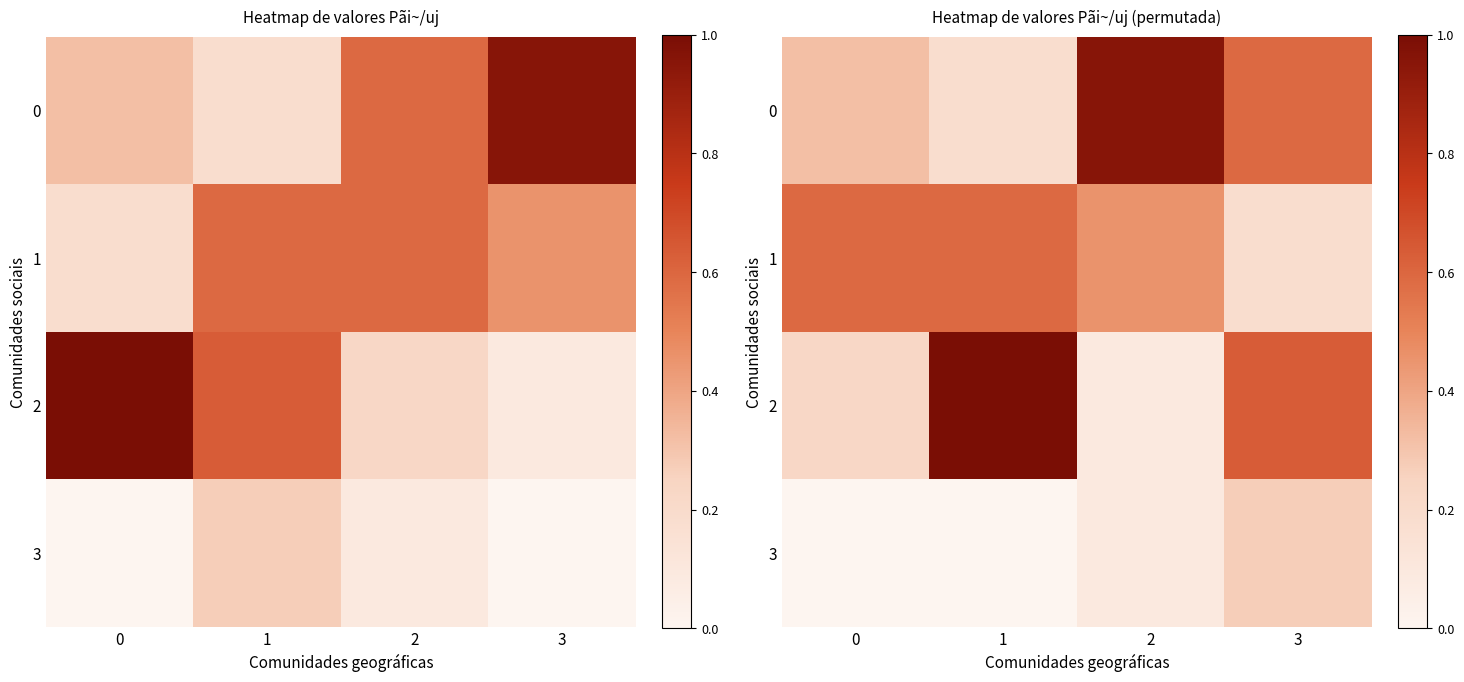

What is the difference between the 1 values at 1 and 2?

0.1